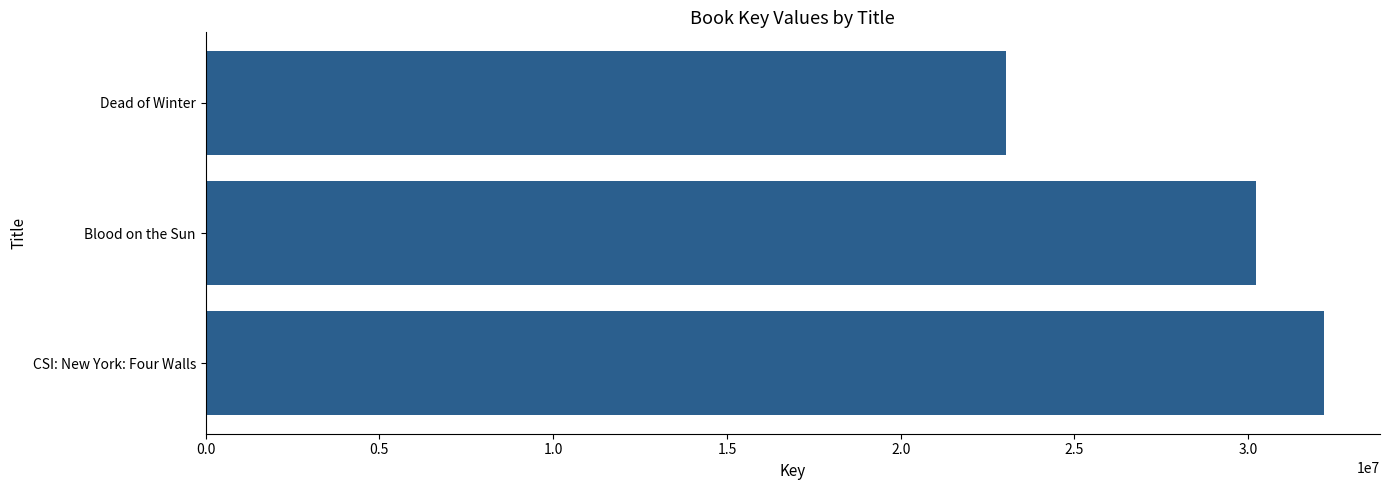

The value at Dead of Winter is 23031522. True or false?

True